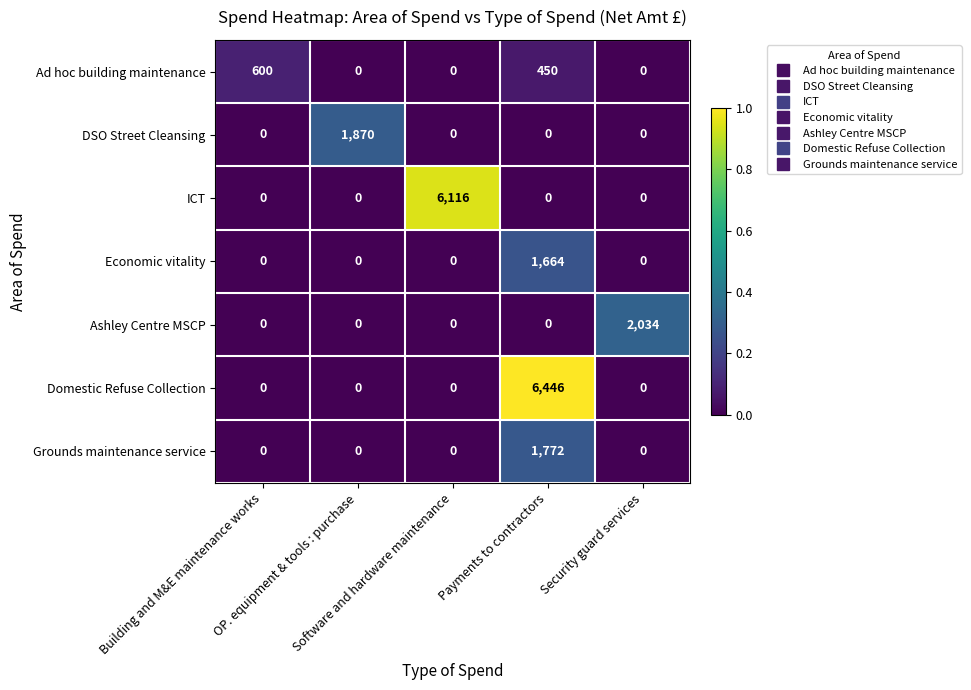

What is the greatest value displayed?

6446